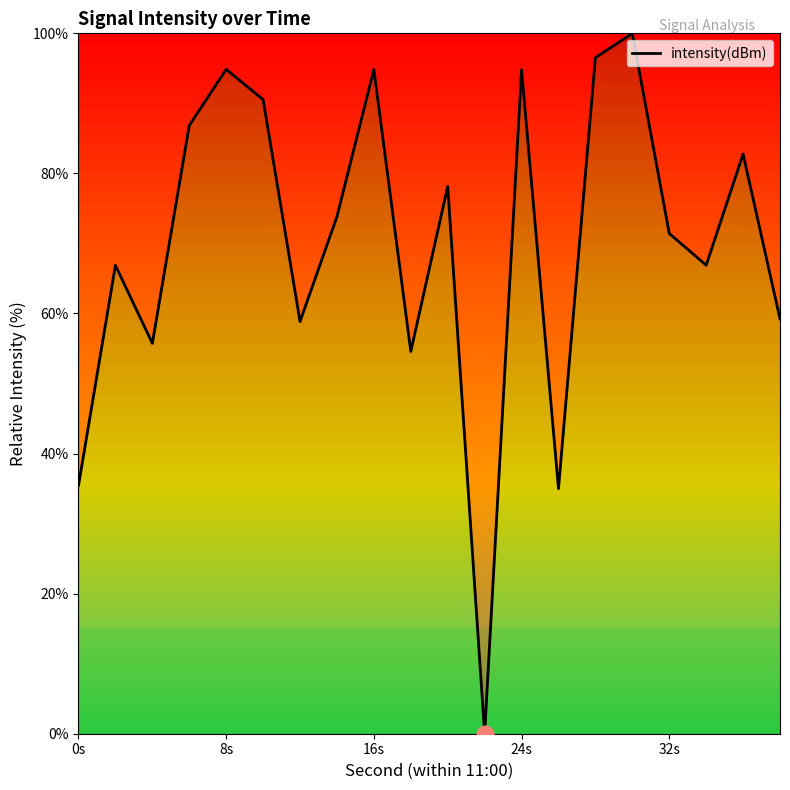

What is the difference between the maximum and minimum values?

100.0